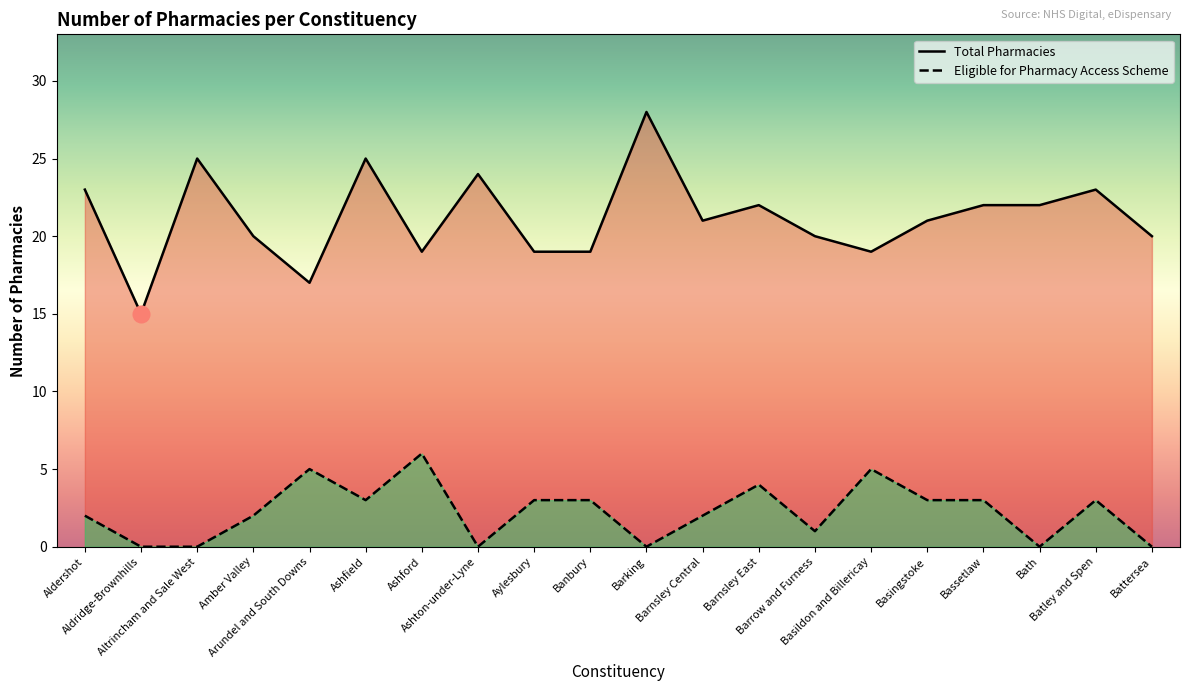

How many data points in Total Pharmacies are above 21?

9